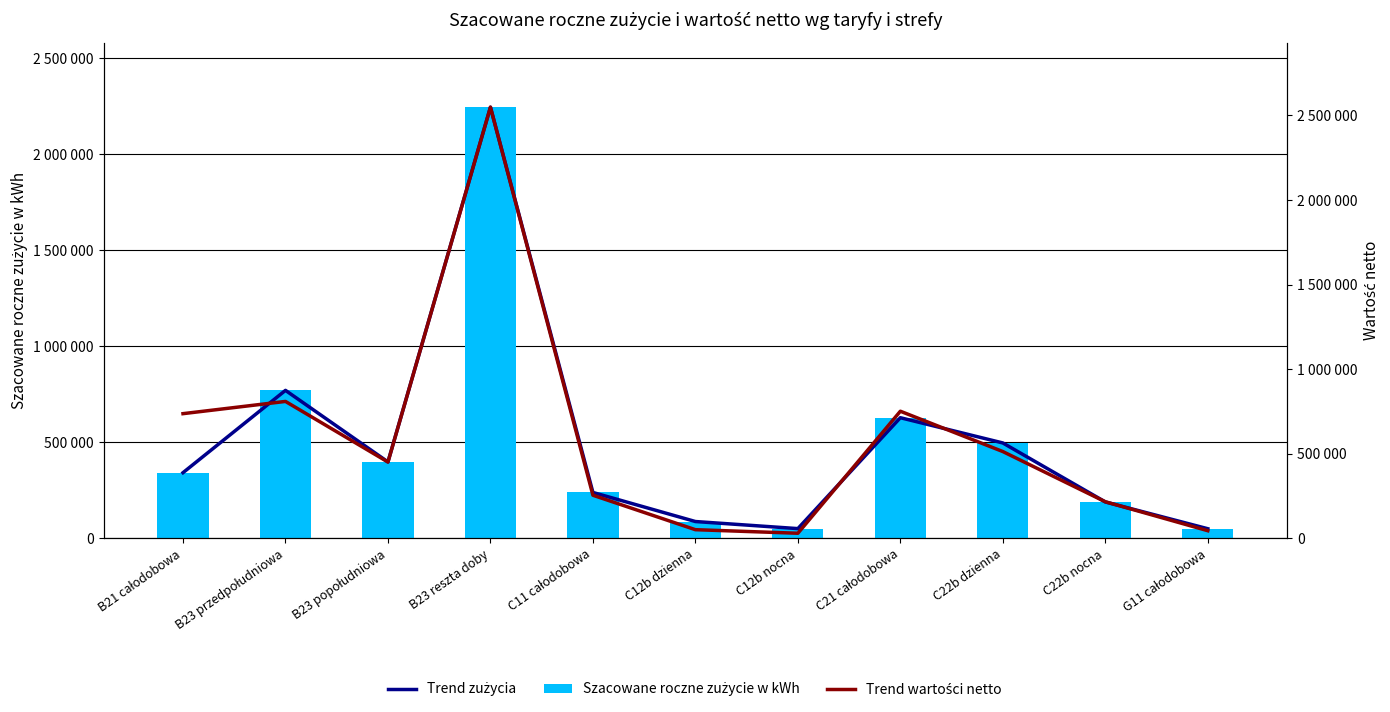

Is it true that Trend zużycia equals 3686669 at B23 reszta doby?

False